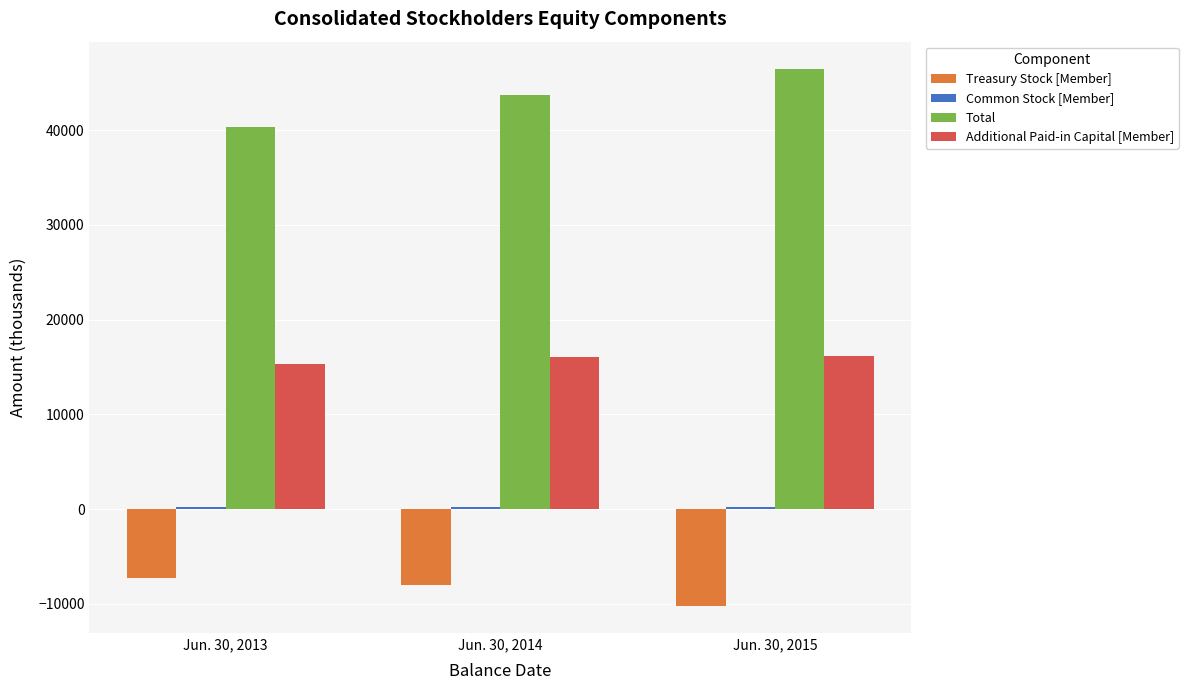

Is the value of Treasury Stock [Member] at Jun. 30, 2014 greater than the value of Total at Jun. 30, 2015?

No